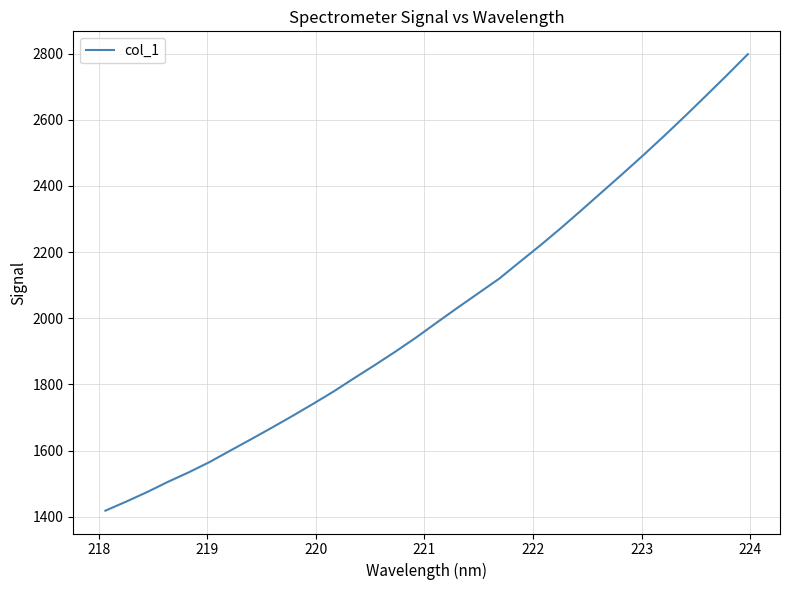

What is the smallest value displayed?

1418.4